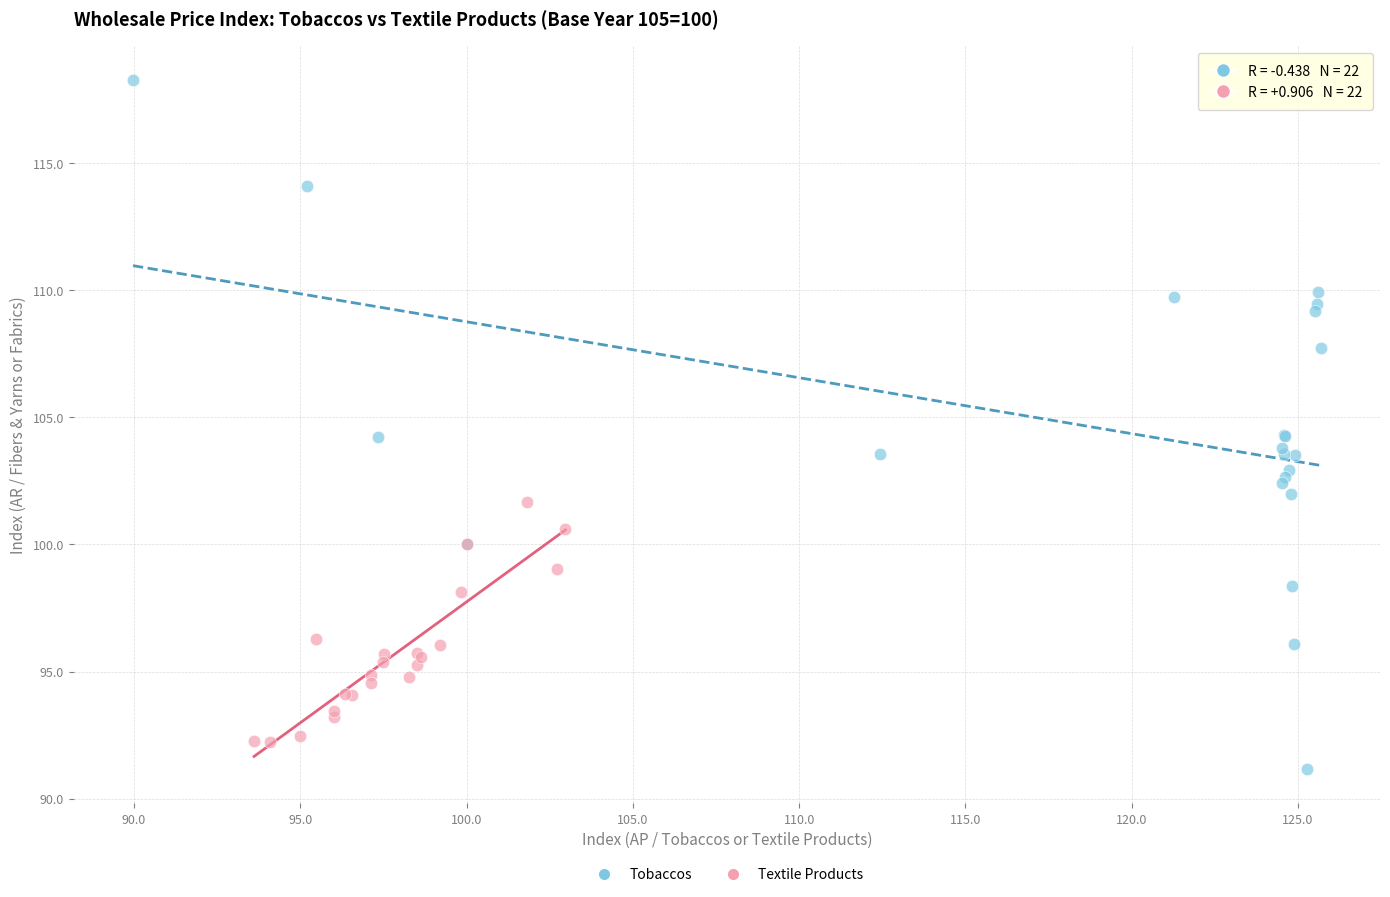

Which series contains the highest Y value?

Tobaccos